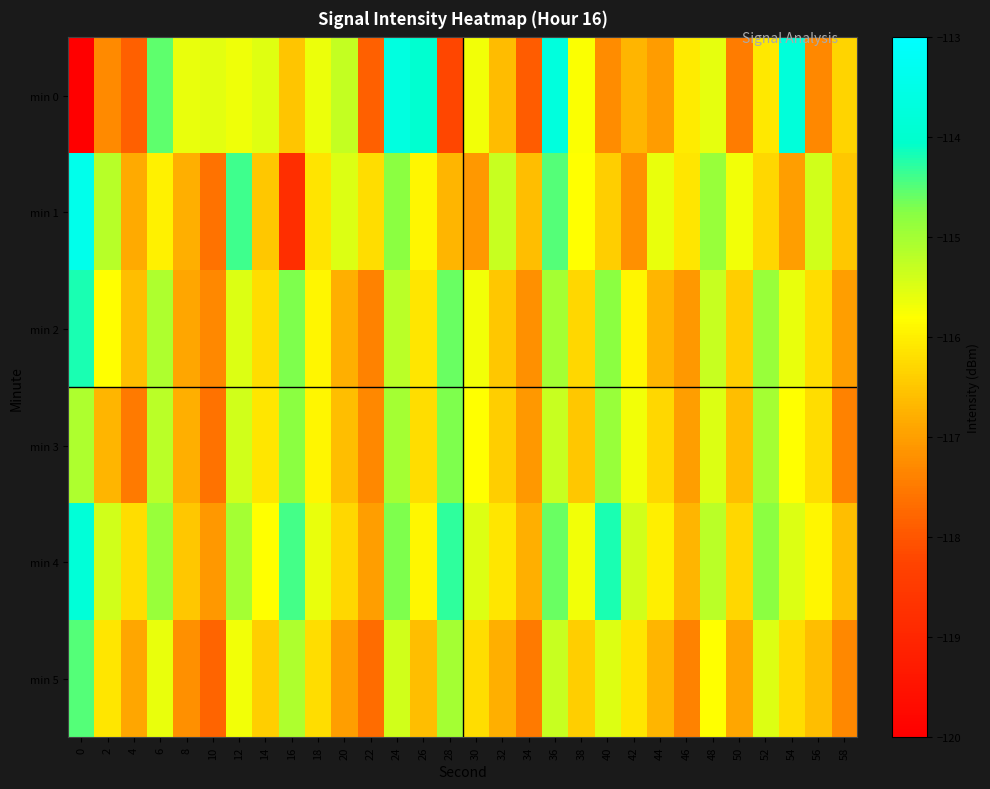

How many distinct data groups are displayed?

6